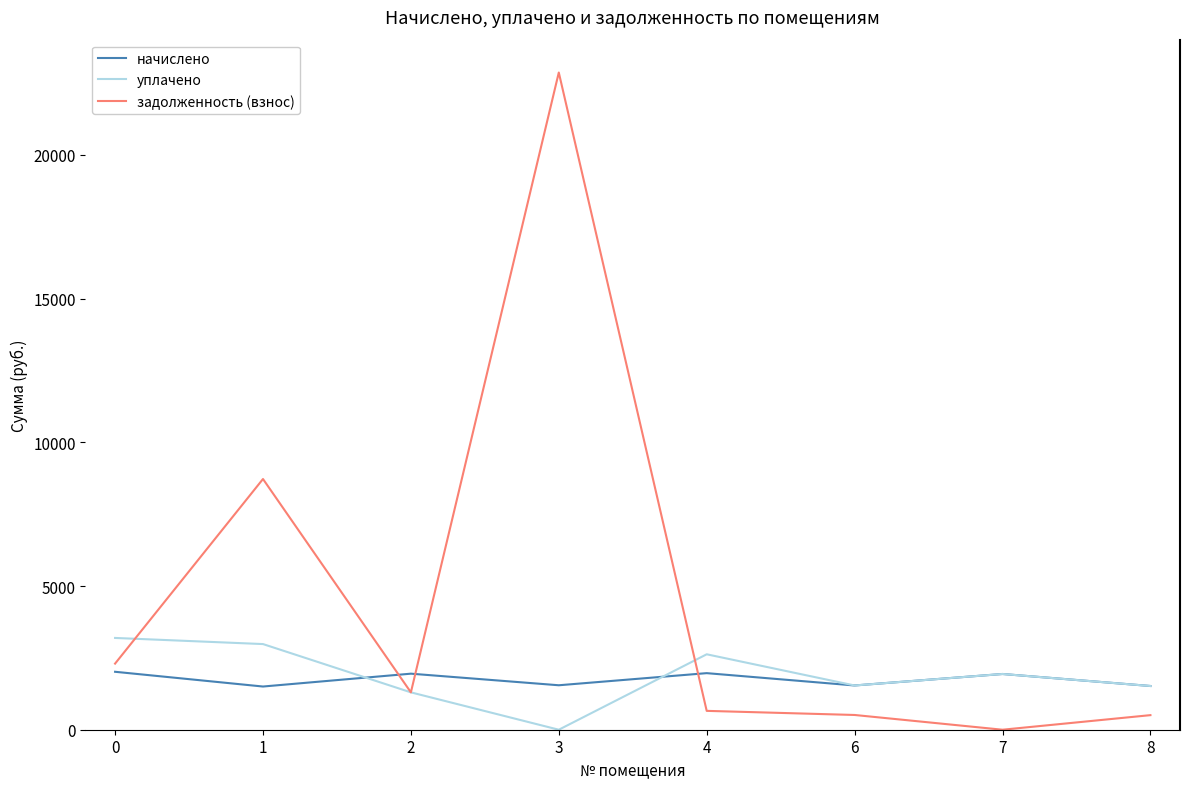

At how many categories does at least one series exceed 18914?

1